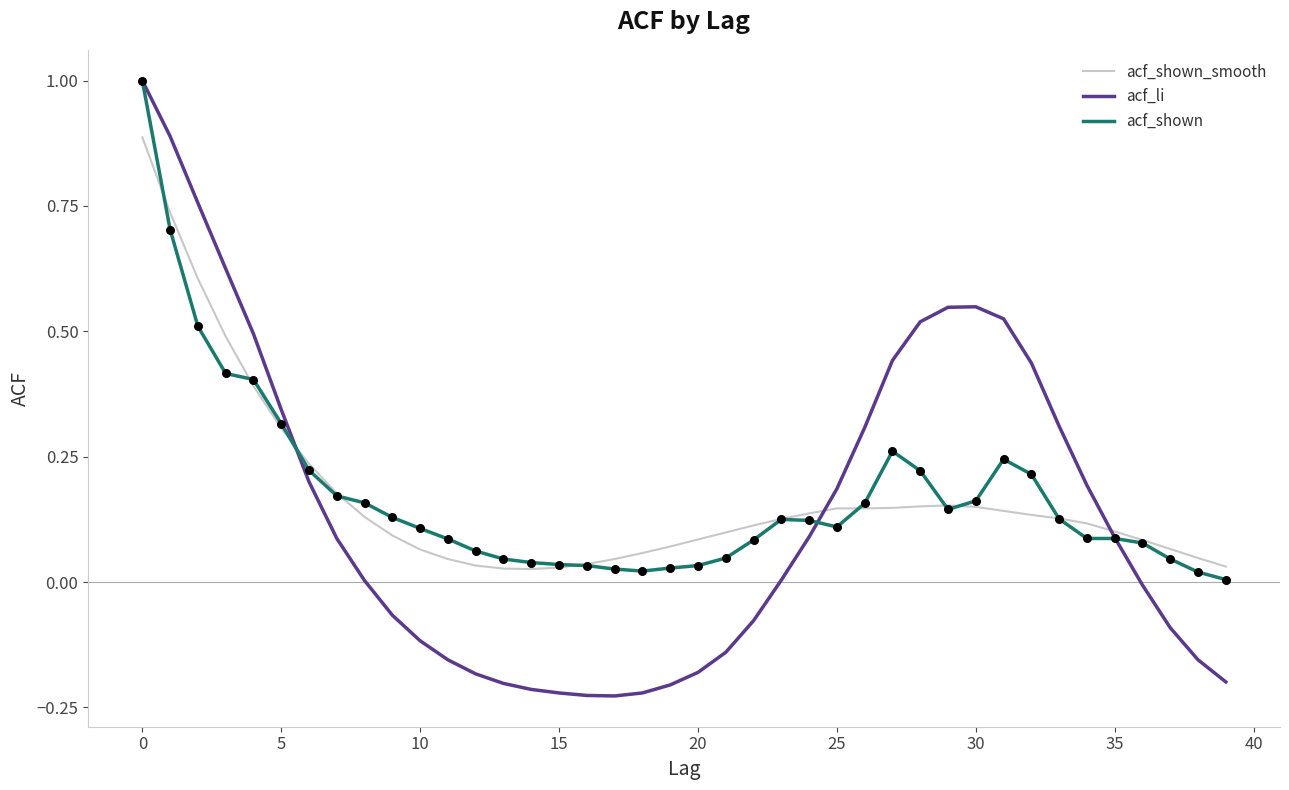

What is the greatest value displayed?

1.0